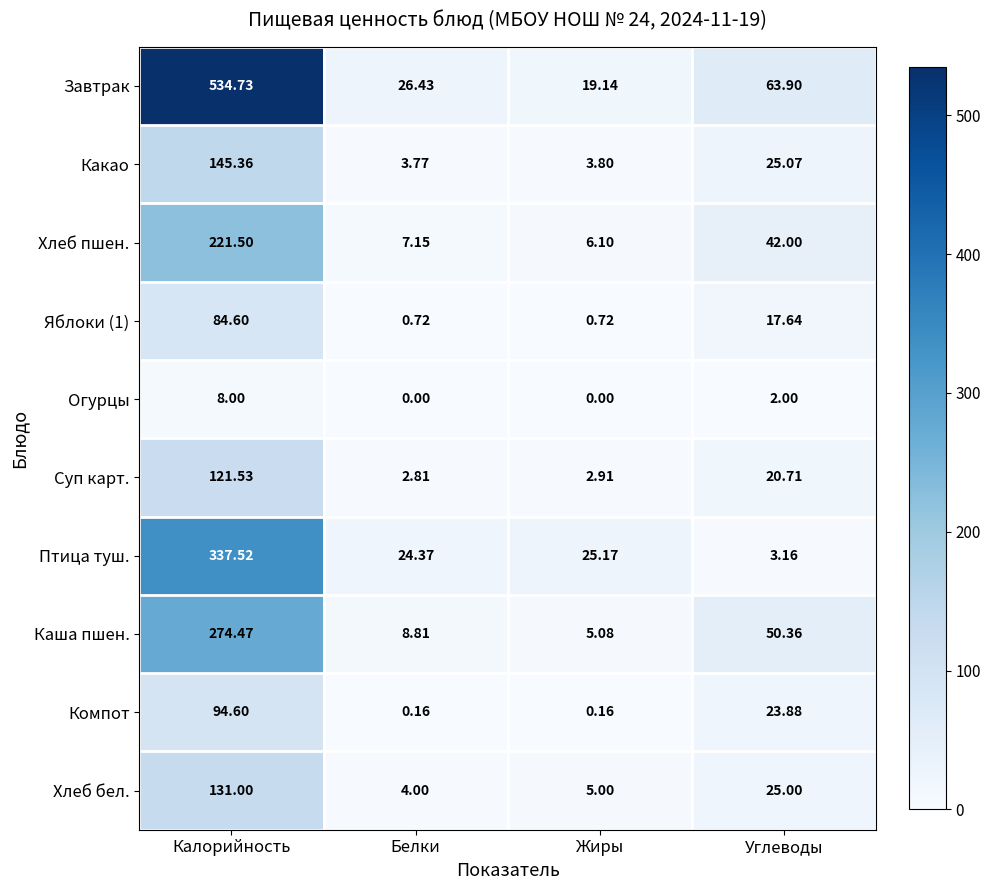

At which category does the chart reach its peak across all series?

Калорийность